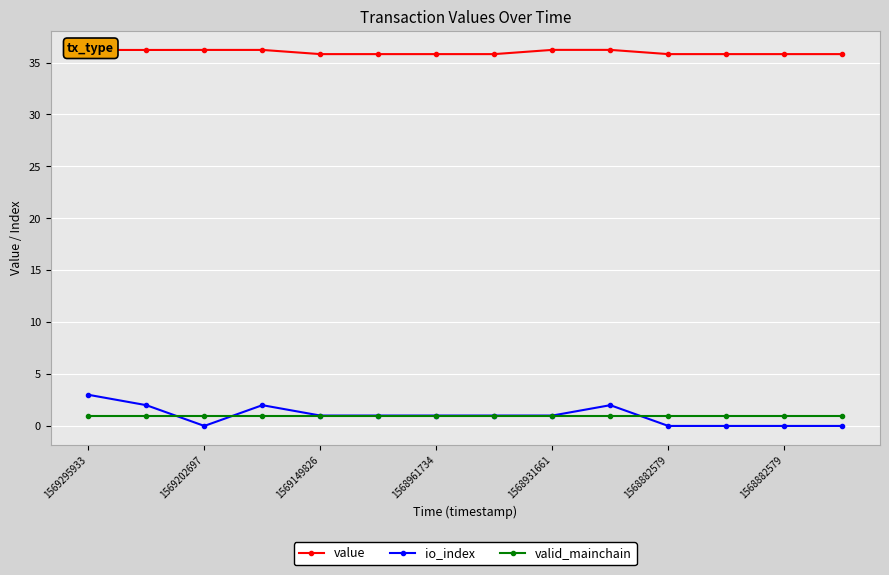

Which series has the widest spread of values?

io_index